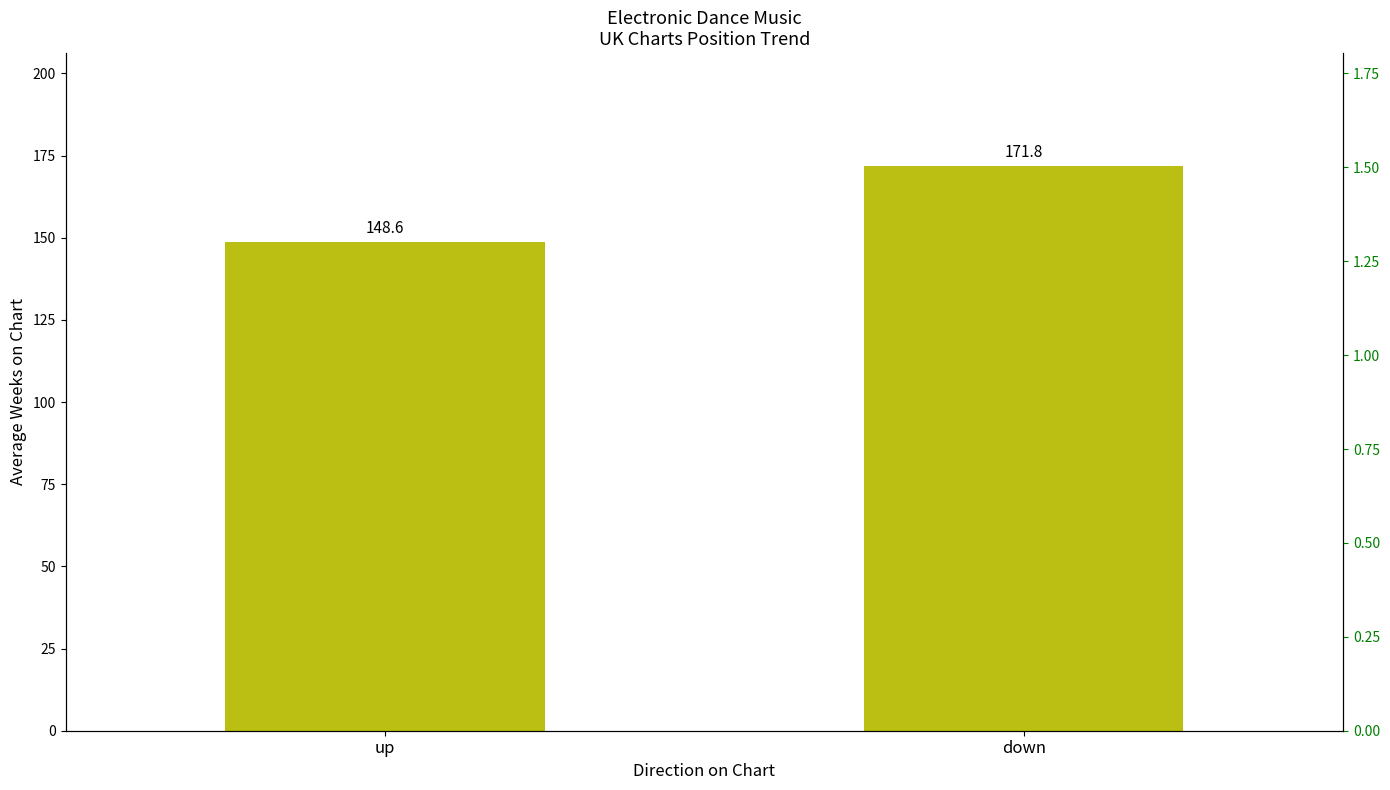

What is the average value?

160.2